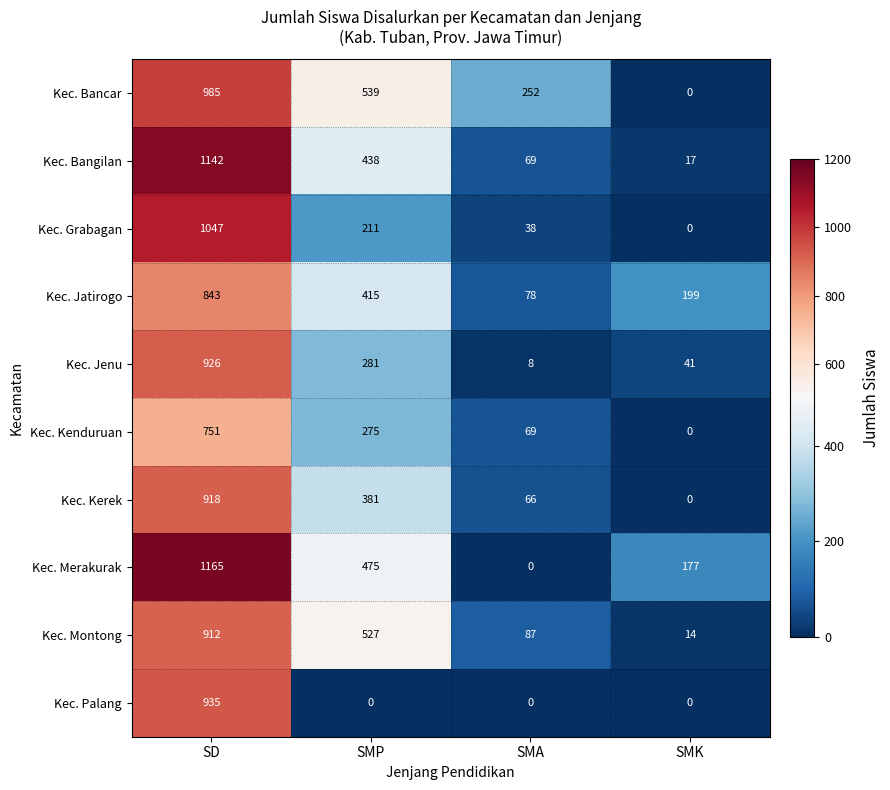

What is the difference between the highest and lowest values at SMA?

252